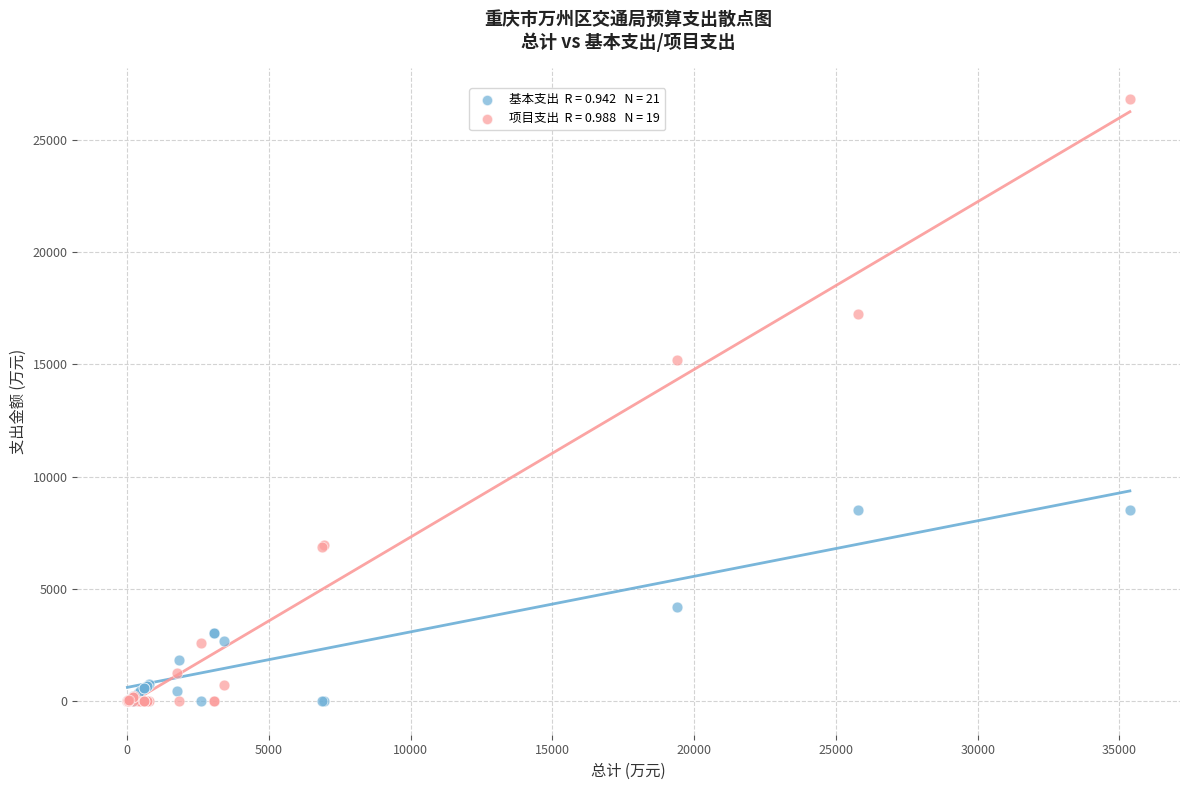

Across all series, what Y value is closest to 13416?

15203.4